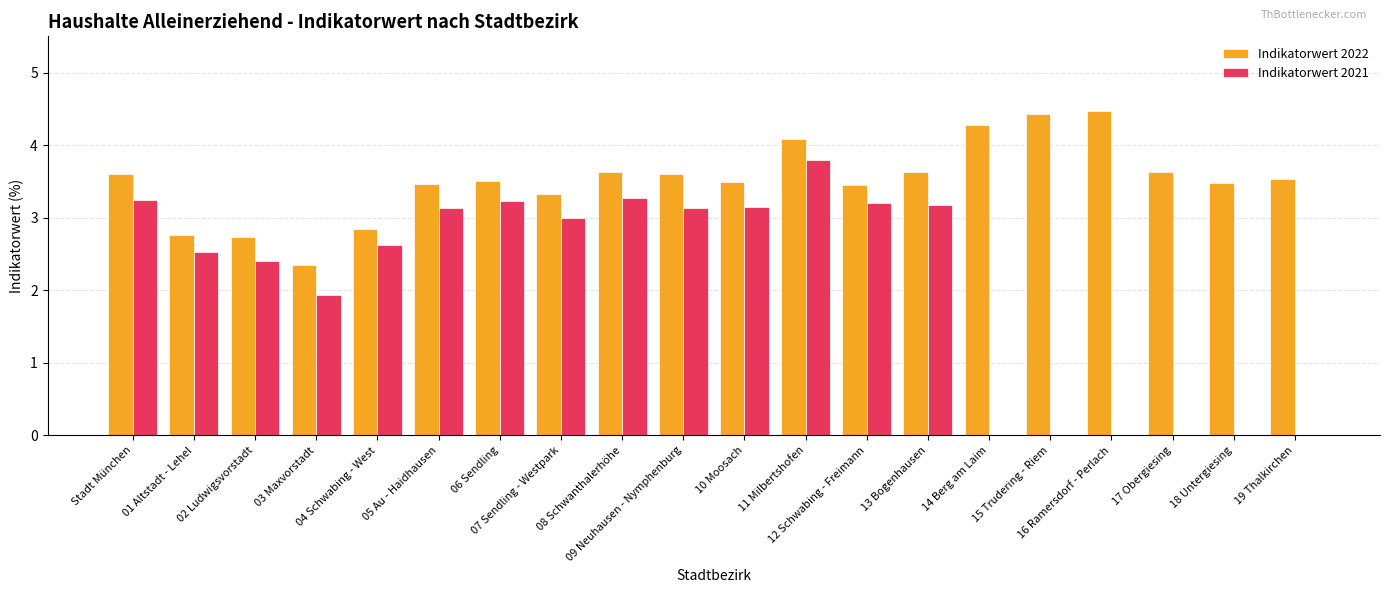

Which series has the largest range (max minus min)?

Indikatorwert 2021